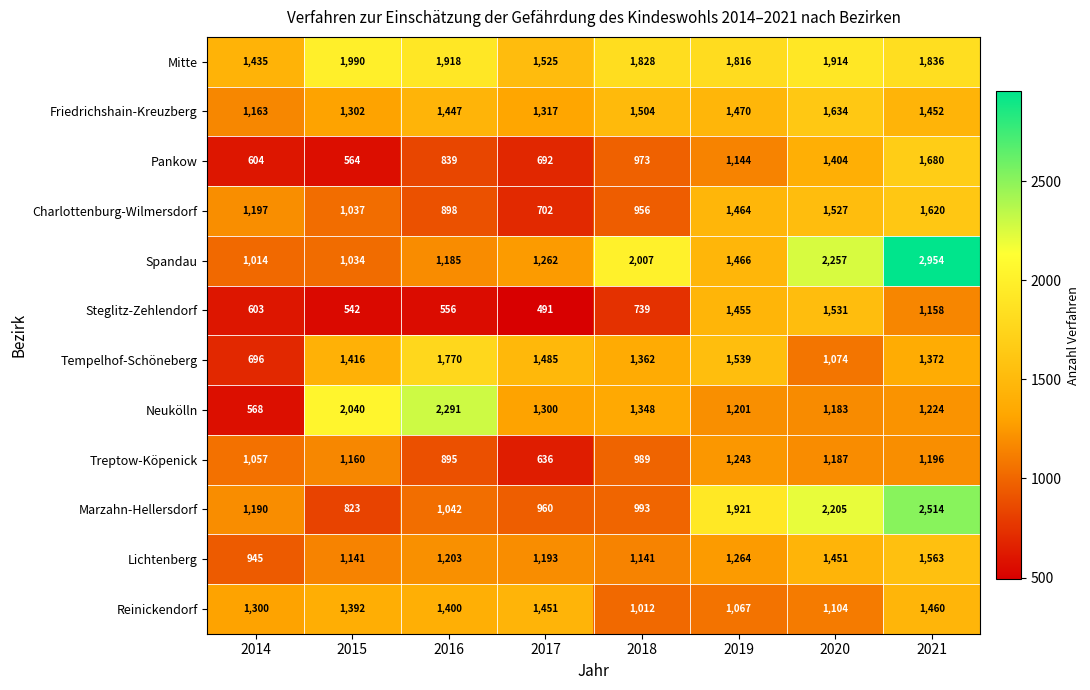

Which series has the largest total across all categories?

Mitte